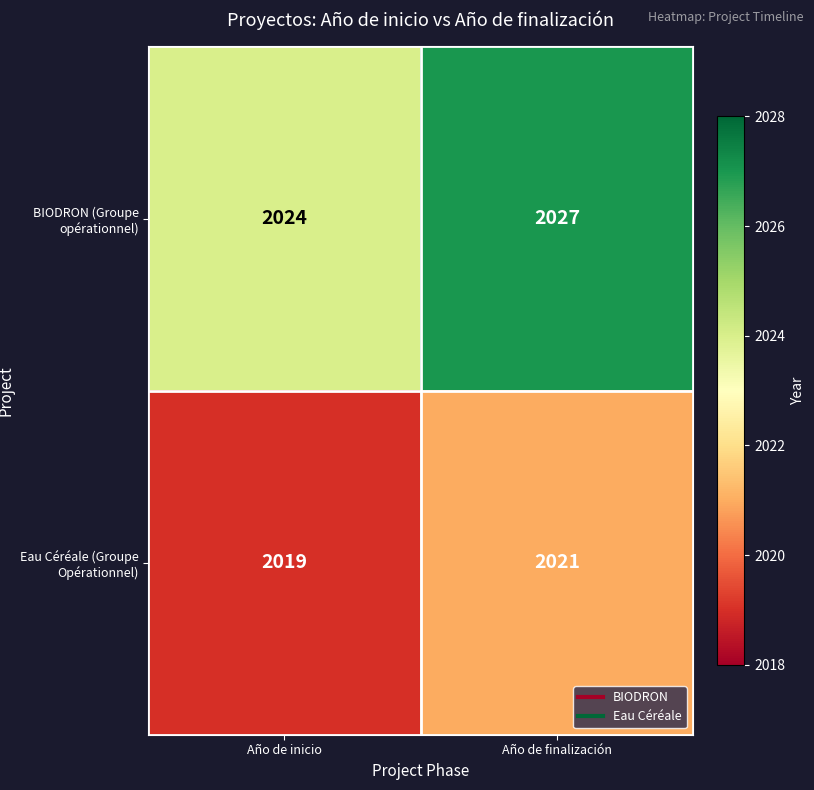

Which category has the highest value across all series?

Año de finalización